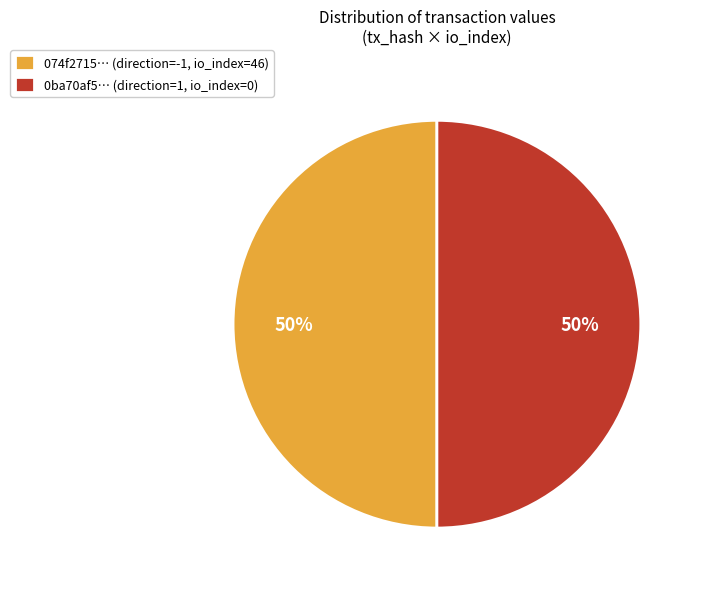

Combined, do 074f2715… (direction=-1, io_index=46) and 0ba70af5… (direction=1, io_index=0) account for over 50%?

Yes